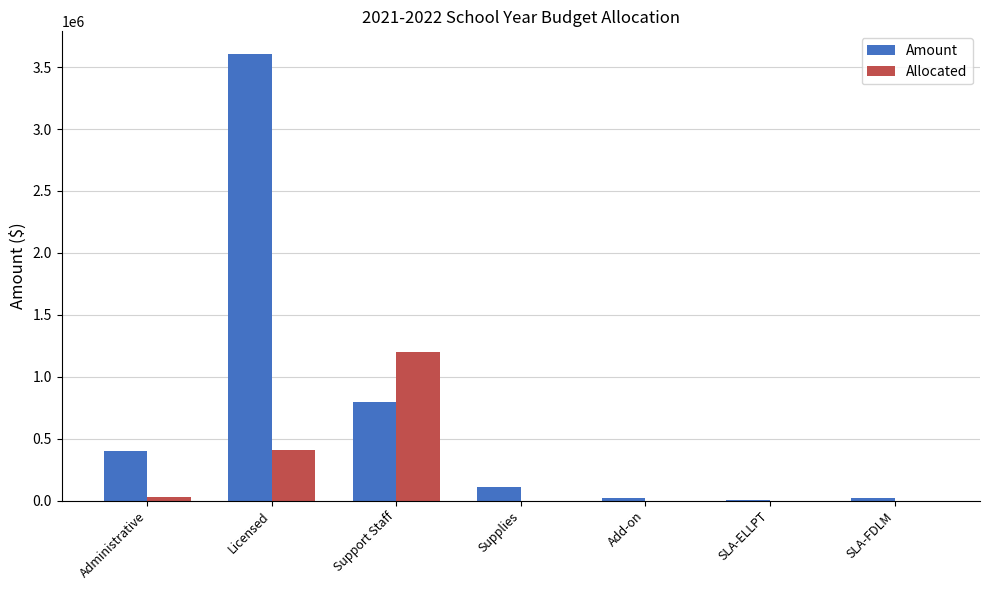

At which label is Amount closest to 1806478?

Support Staff